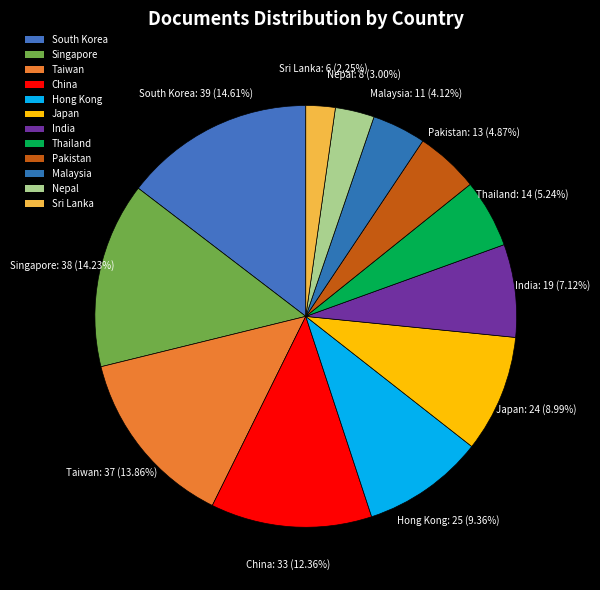

Which category has the biggest portion of the pie?

South Korea